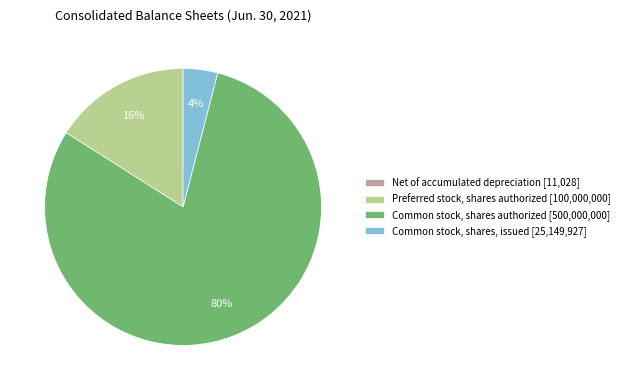

Between Preferred stock, shares authorized [100,000,000] and Common stock, shares authorized [500,000,000], which is larger?

Common stock, shares authorized [500,000,000]